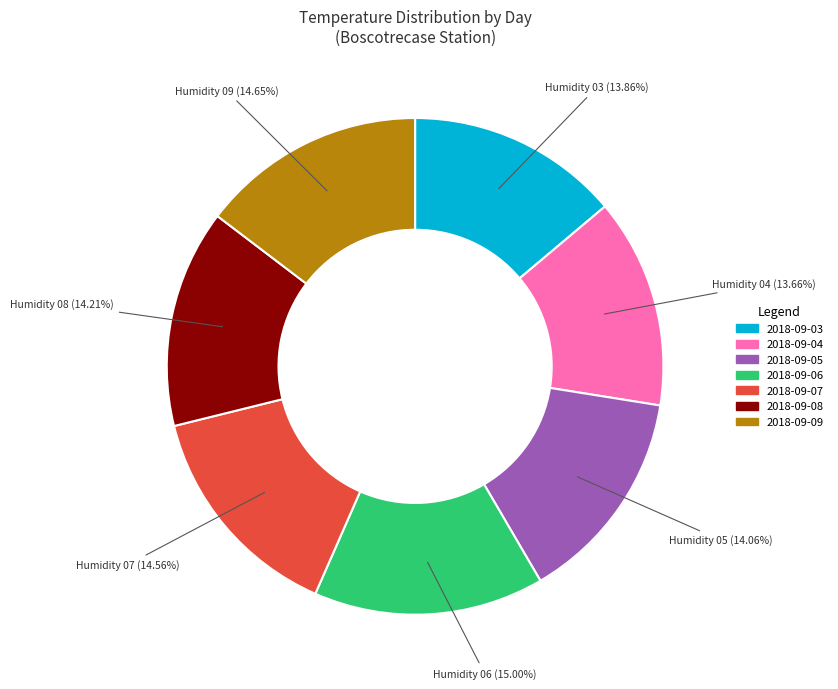

Combined, do 2018-09-08 and 2018-09-04 account for over 50%?

No